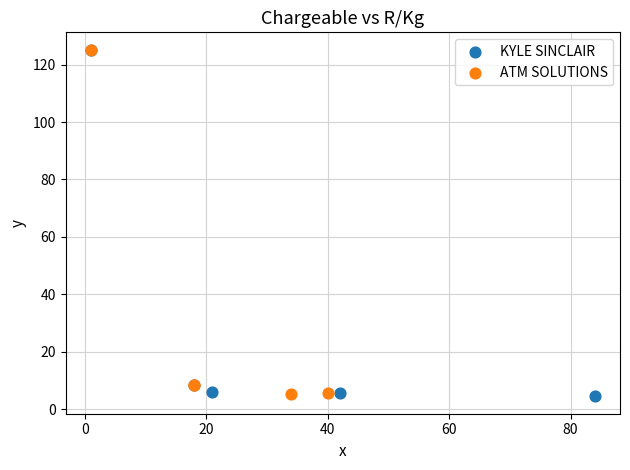

What are all the series names shown in the legend?

KYLE SINCLAIR, ATM SOLUTIONS